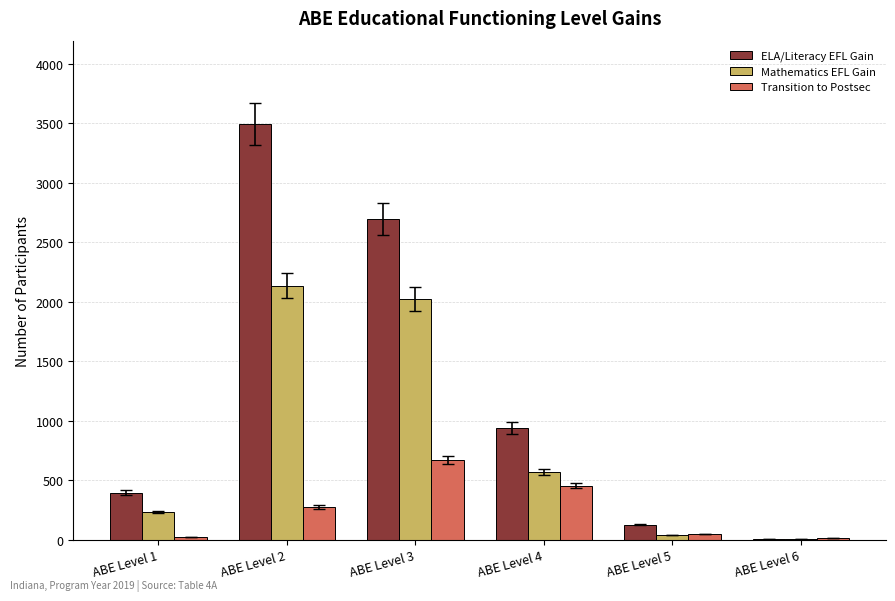

Where does the Mathematics EFL Gain series first go above 569?

ABE Level 2